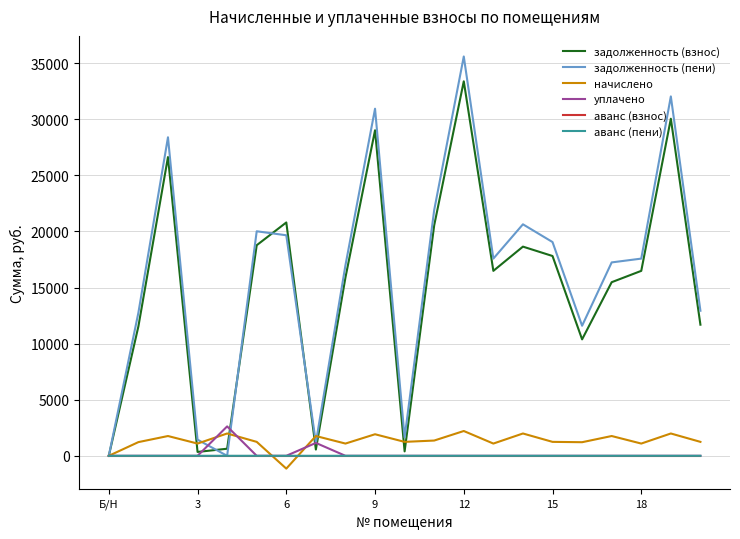

How many values in the начислено series exceed 1243?

13